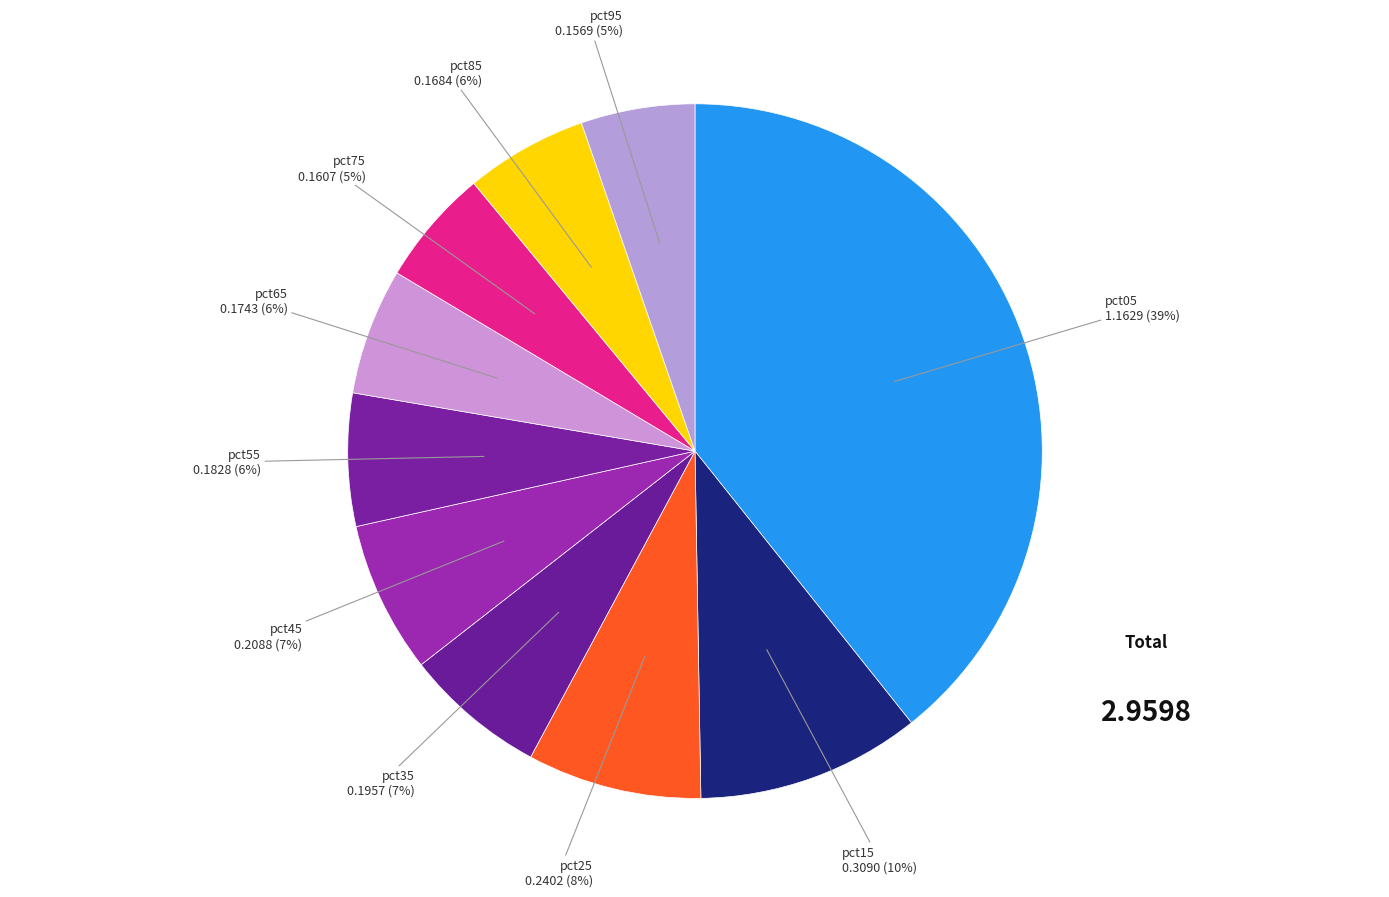

True or false: pct95 accounts for 1% of the total.

False